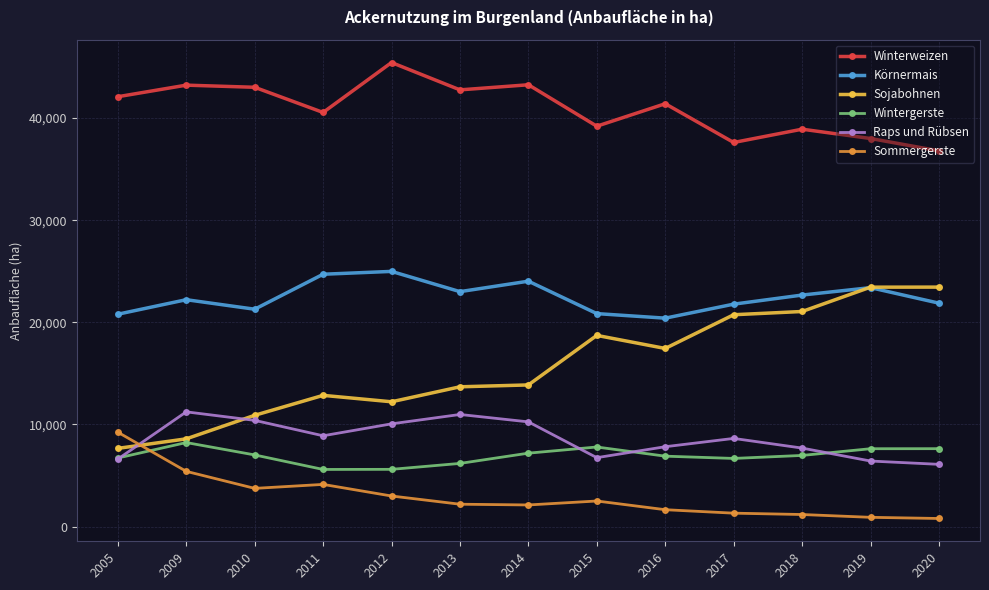

Which series has the largest range (max minus min)?

Sojabohnen